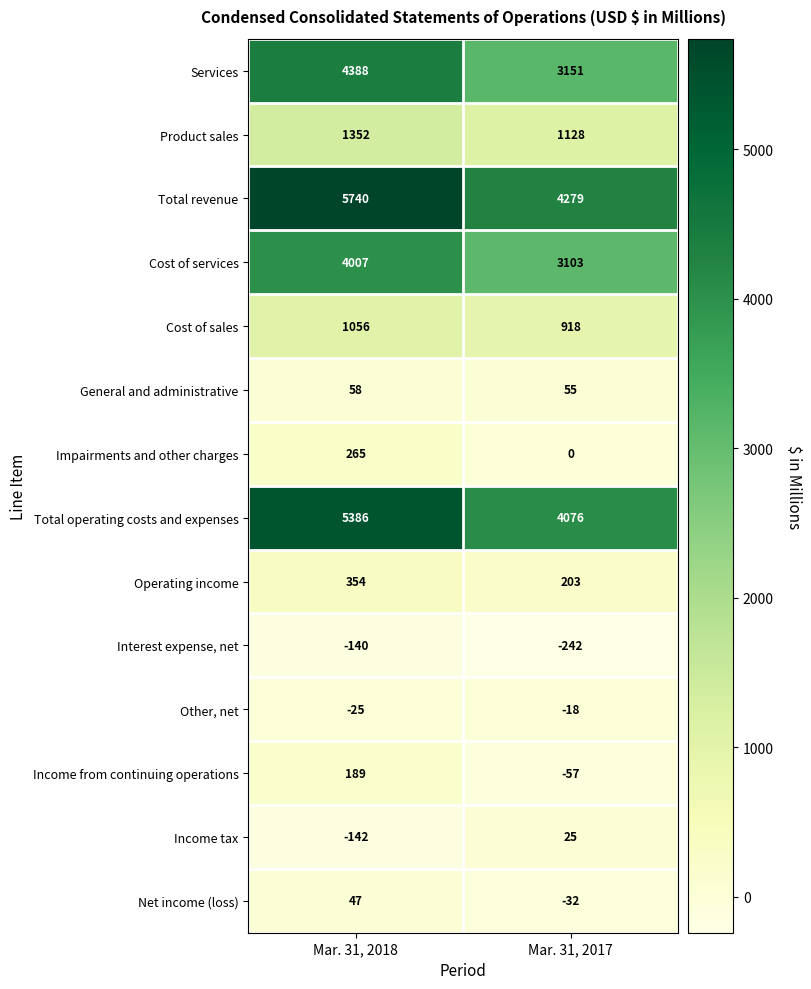

True or false: Income from continuing operations has a value of 189 at Mar. 31, 2018.

True